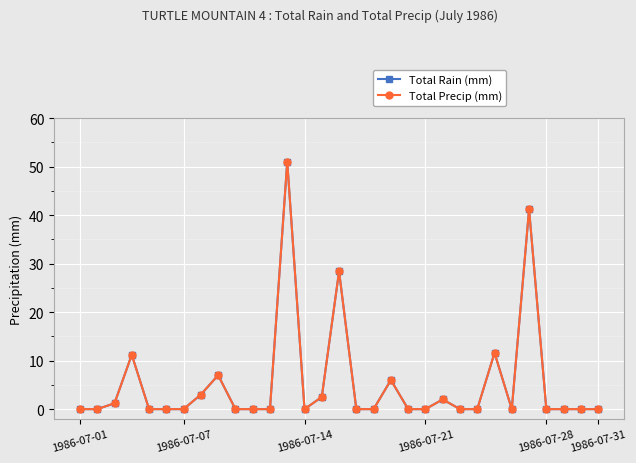

Is this an area chart (filled region under the line)?

No